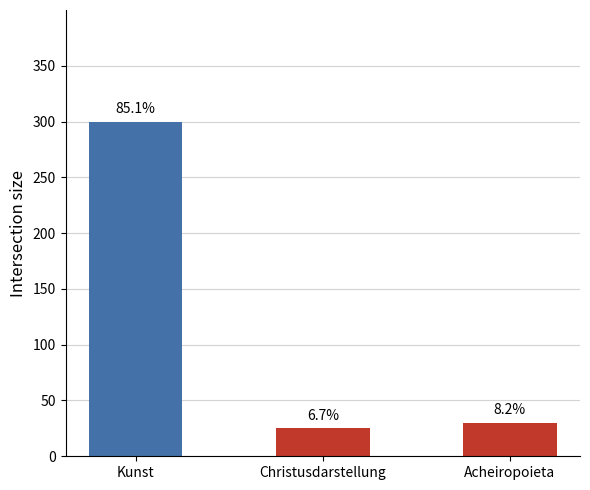

Which label corresponds to the smallest value in the chart?

Christusdarstellung